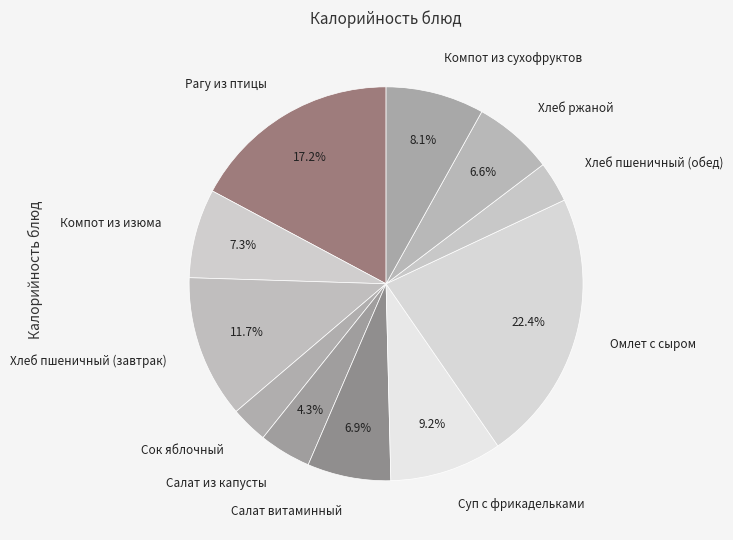

Does Хлеб ржаной represent more than half of the total?

No